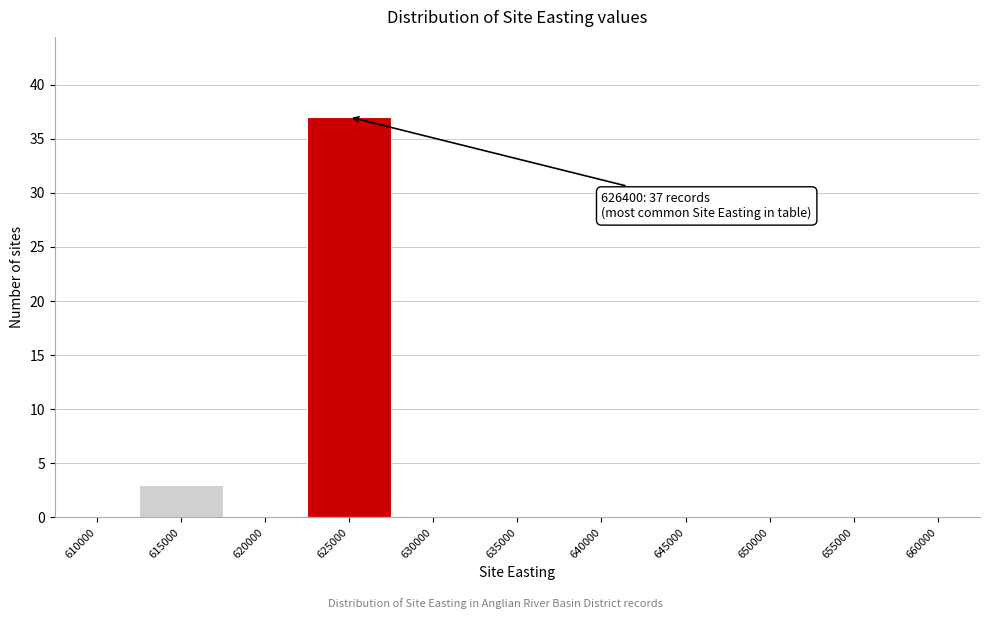

Where is the data nearest to the value 18?

615000